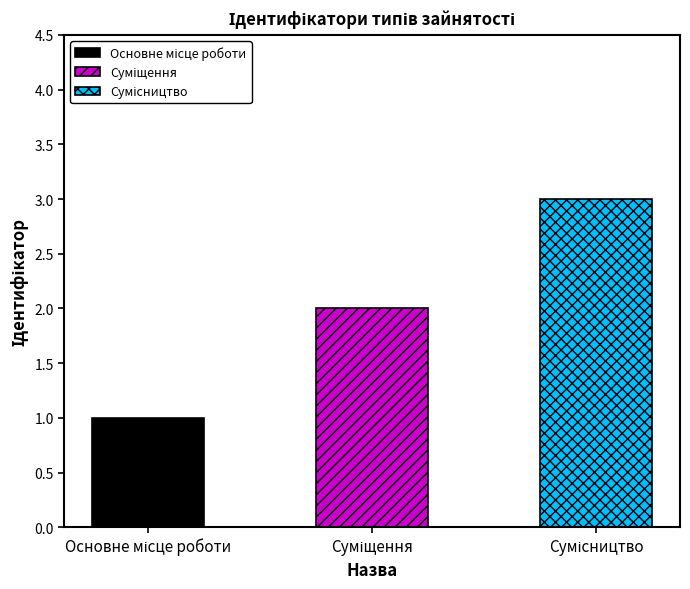

Which series has the widest spread of values?

Основне місце роботи